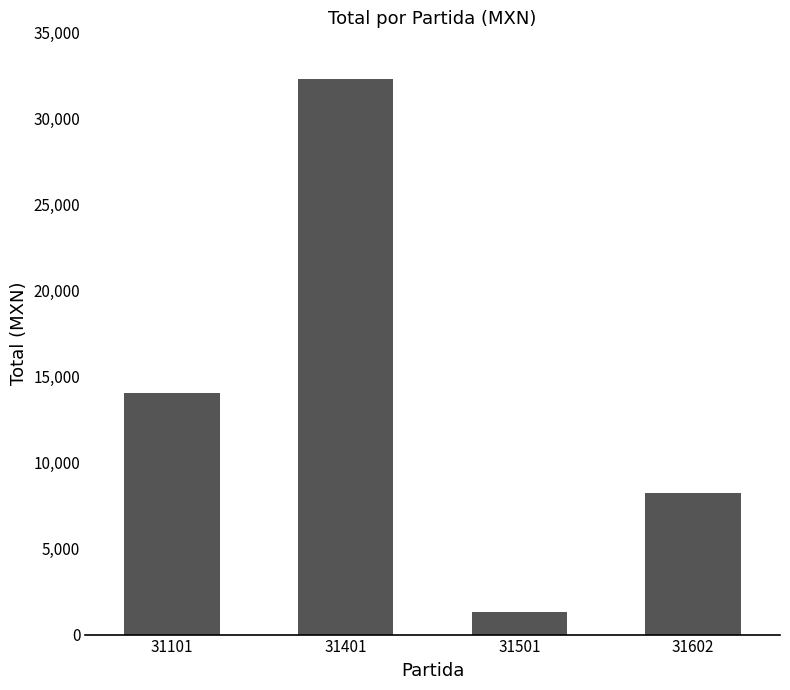

Reading left to right, list all the values displayed in this chart.

31101=14066.0	31401=32263.0	31501=1300.9	31602=8200.0